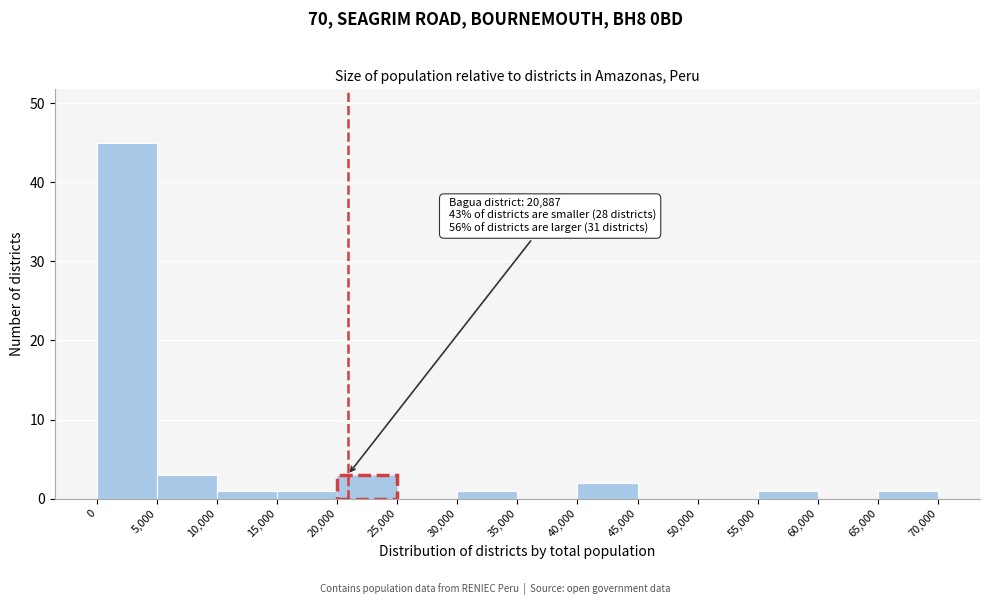

Over which range of the x-axis is the bar tallest?

0 to 5,000